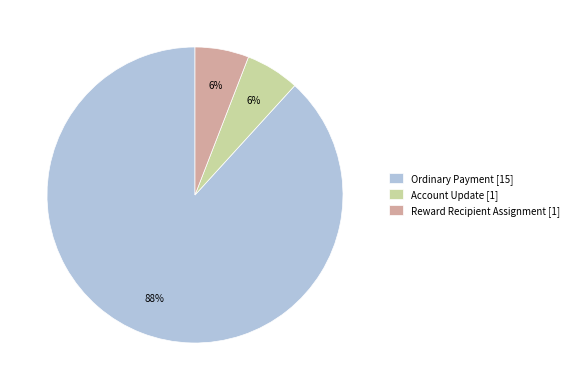

To the nearest percent, what portion does Ordinary Payment [15] represent?

88%